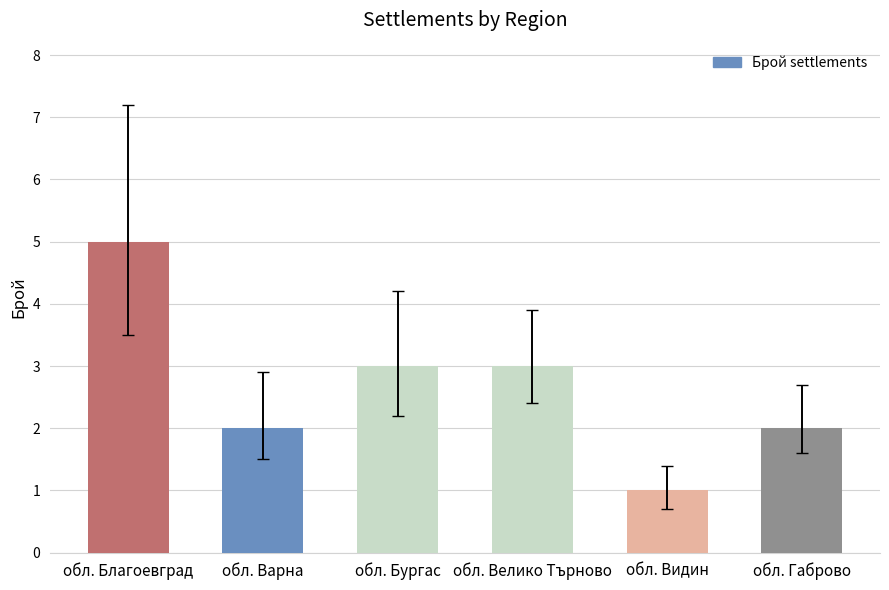

What is the difference between the maximum and minimum values?

4